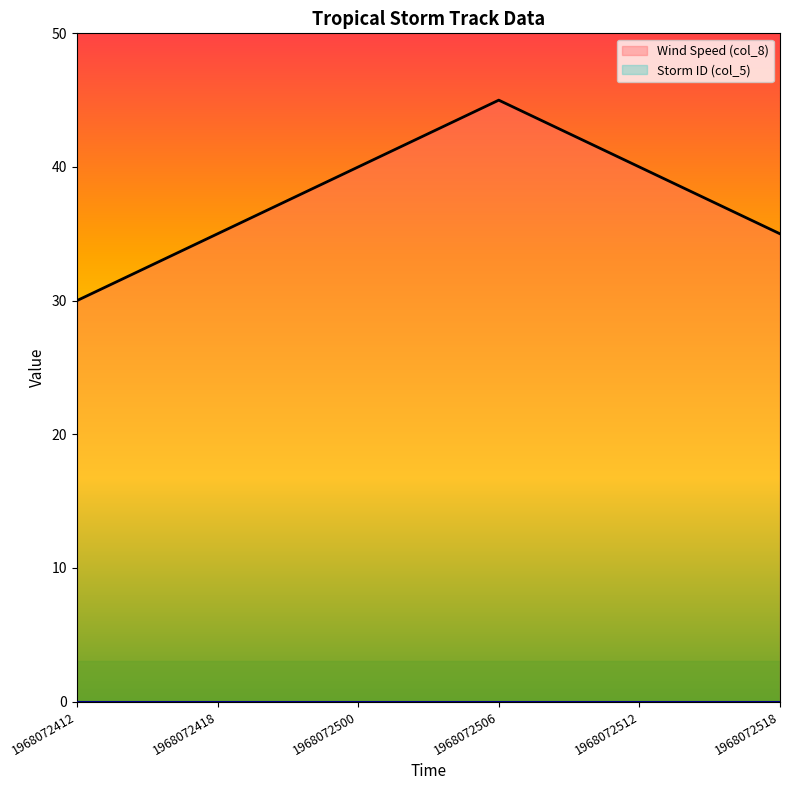

Rank the categories by value from lowest to highest.

1968072412, 1968072418, 1968072518, 1968072500, 1968072512, 1968072506